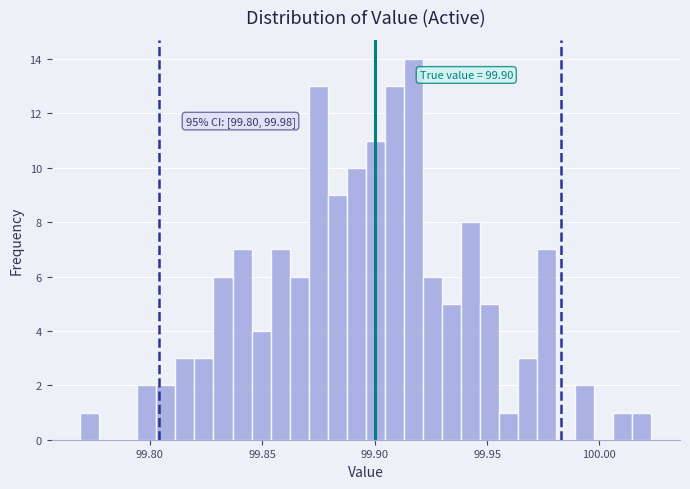

Around what value on the x-axis is the tallest bar? Give the approximate position of its centre, as read against the axis.

99.915